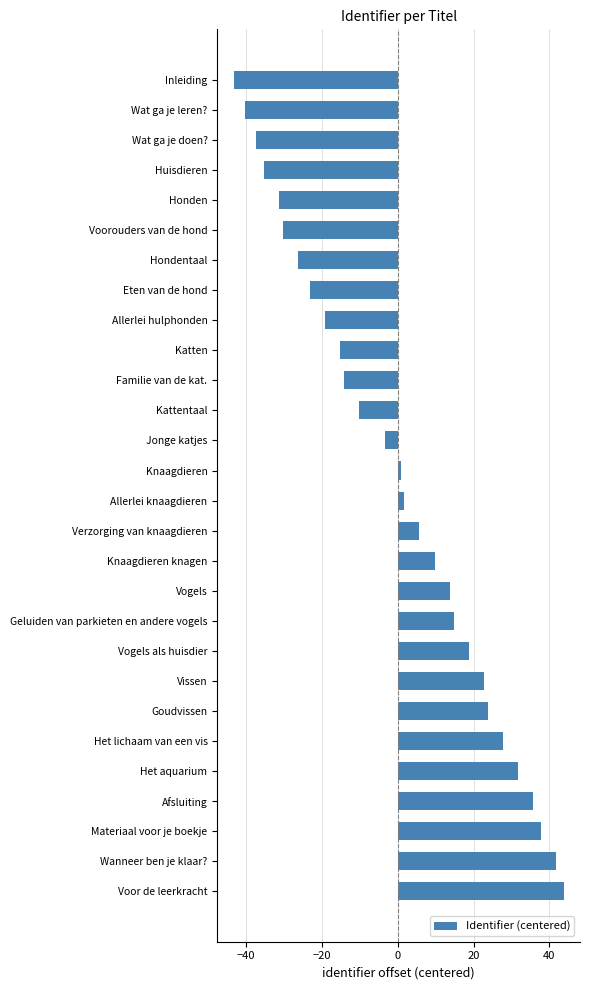

The chart shows a value of -3.3 at Jonge katjes. True or false?

True